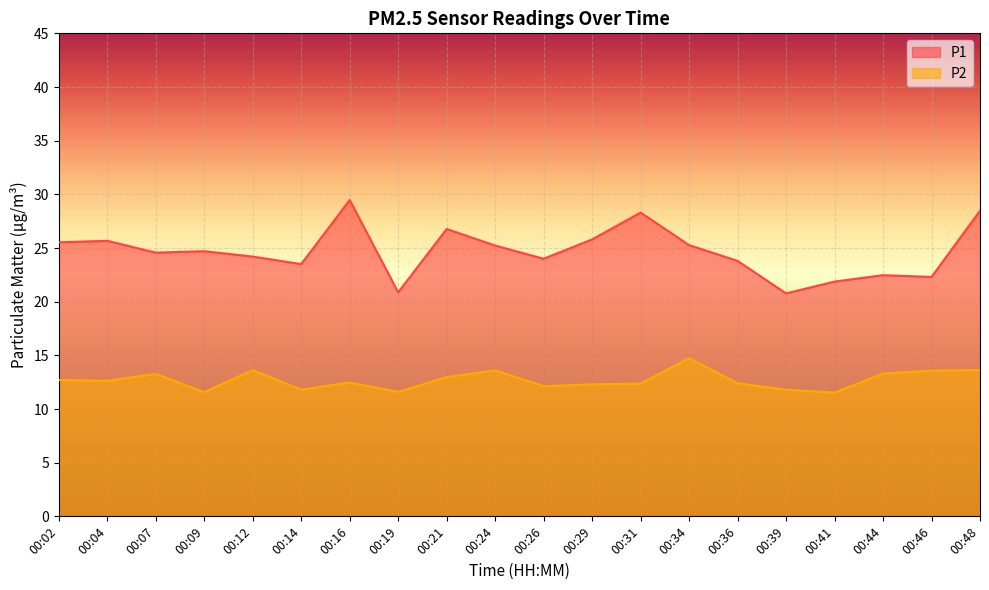

Read the P2 value at 00:09.

11.6